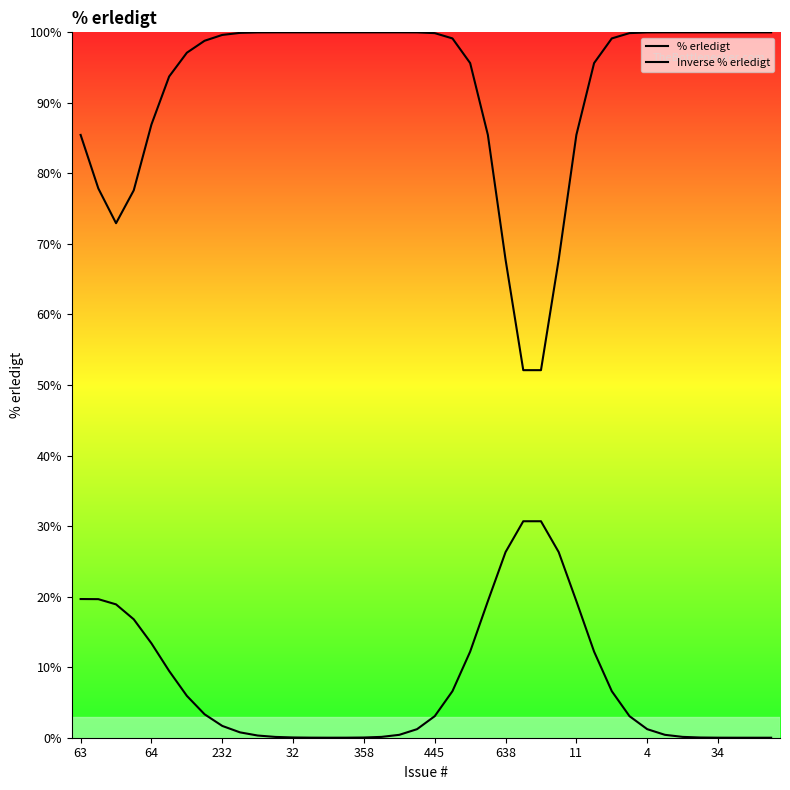

At how many categories does at least one series exceed 78?

33